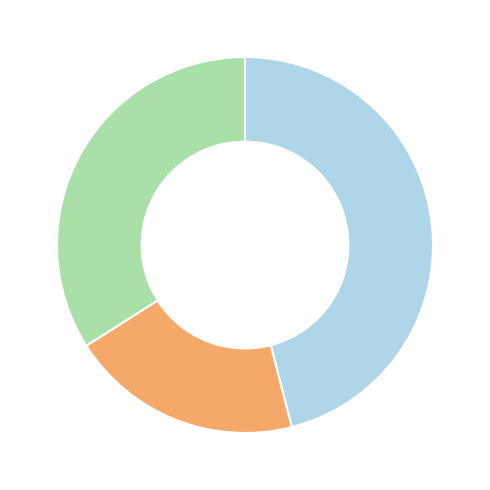

Count the number of slices in the pie.

3